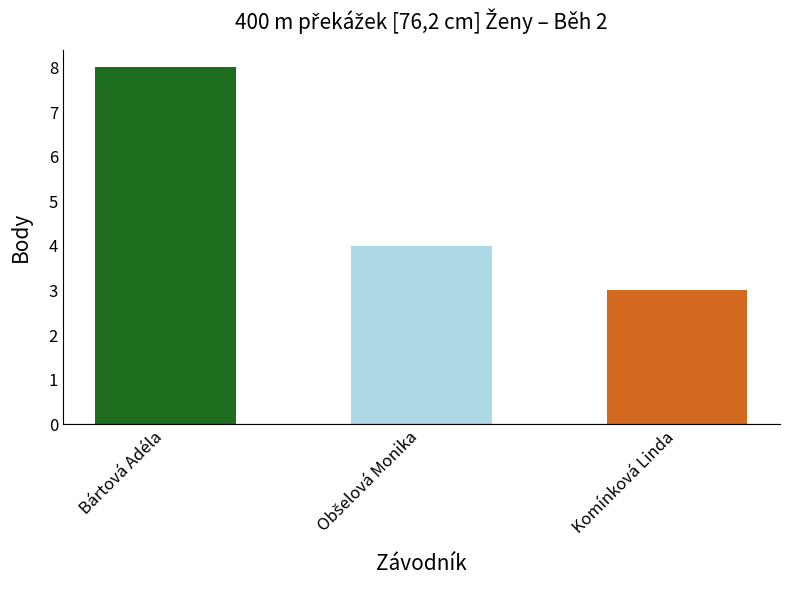

How many values are between 3 and 8?

3